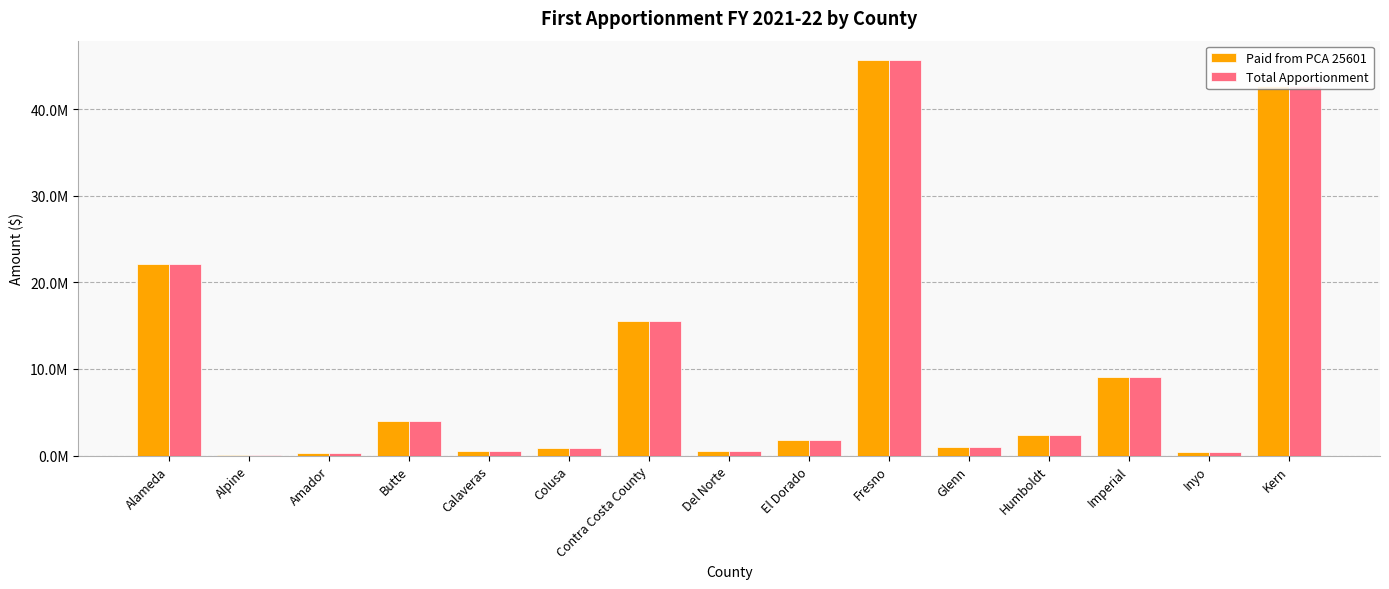

Are the bars grouped side by side (vs. stacked)?

Yes